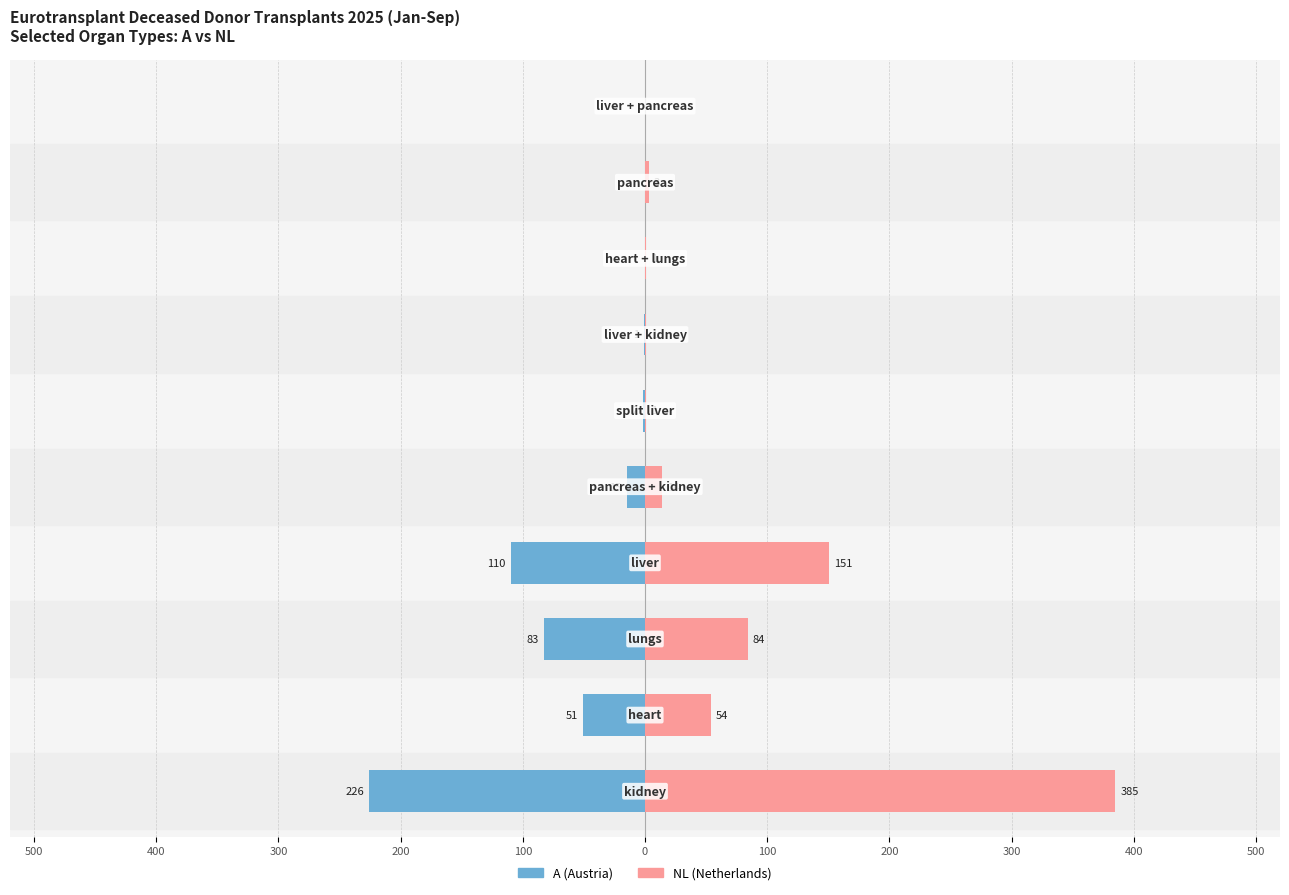

What is the difference between the maximum and minimum values in the NL series?

385